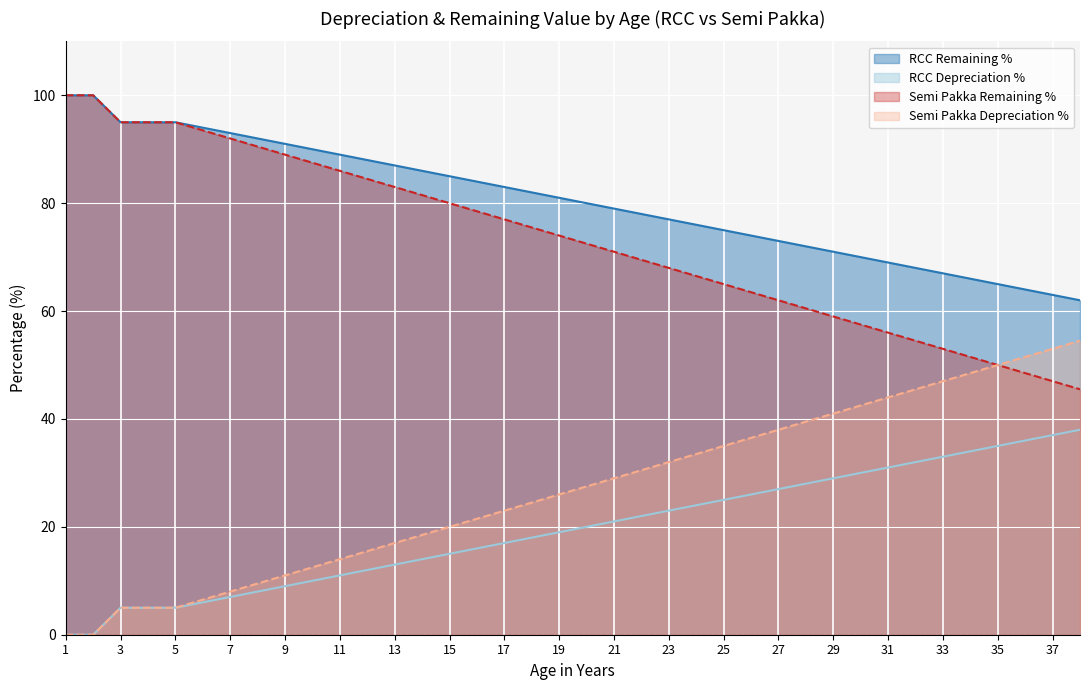

What is the maximum value shown in the chart?

100.0